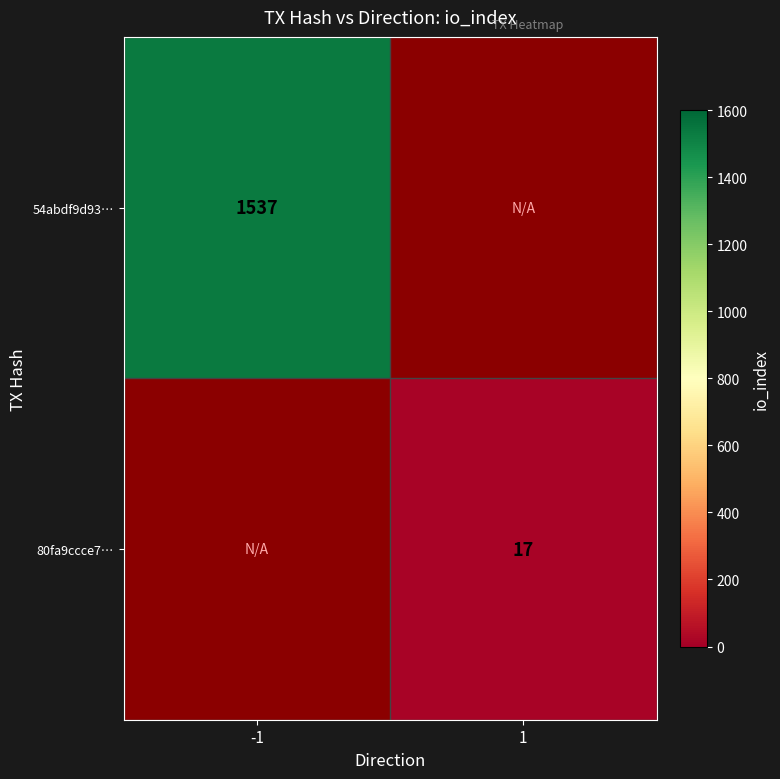

The 80fa9ccce7… series shows 28 at 1. True or false?

False